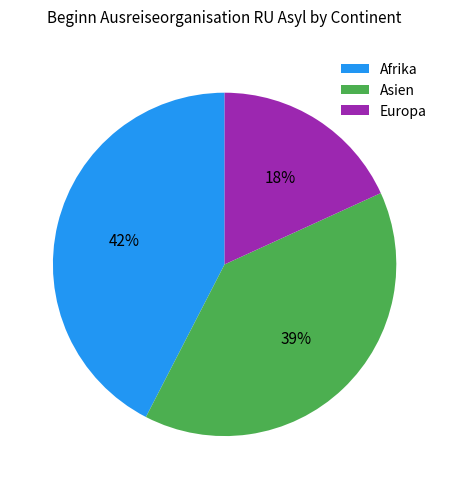

How many segments does this pie chart have?

3